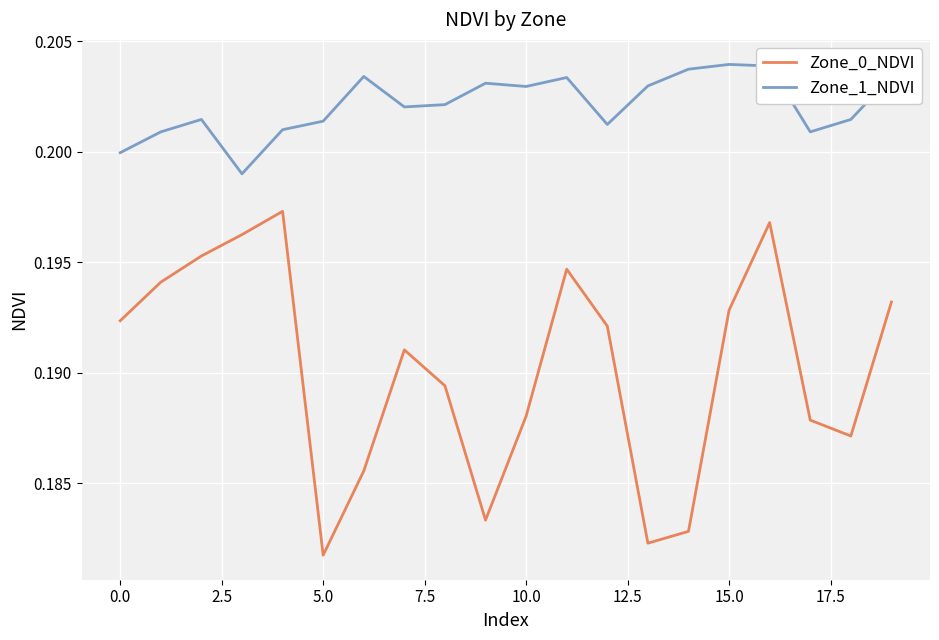

True or false: Zone_1_NDVI and Zone_0_NDVI intersect in this chart.

False